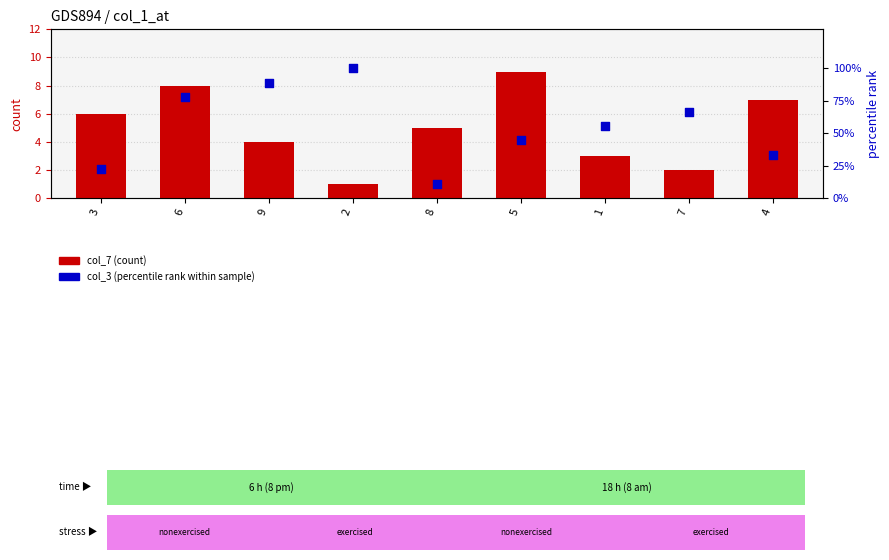

What is the total value across all series at 2?

101.0